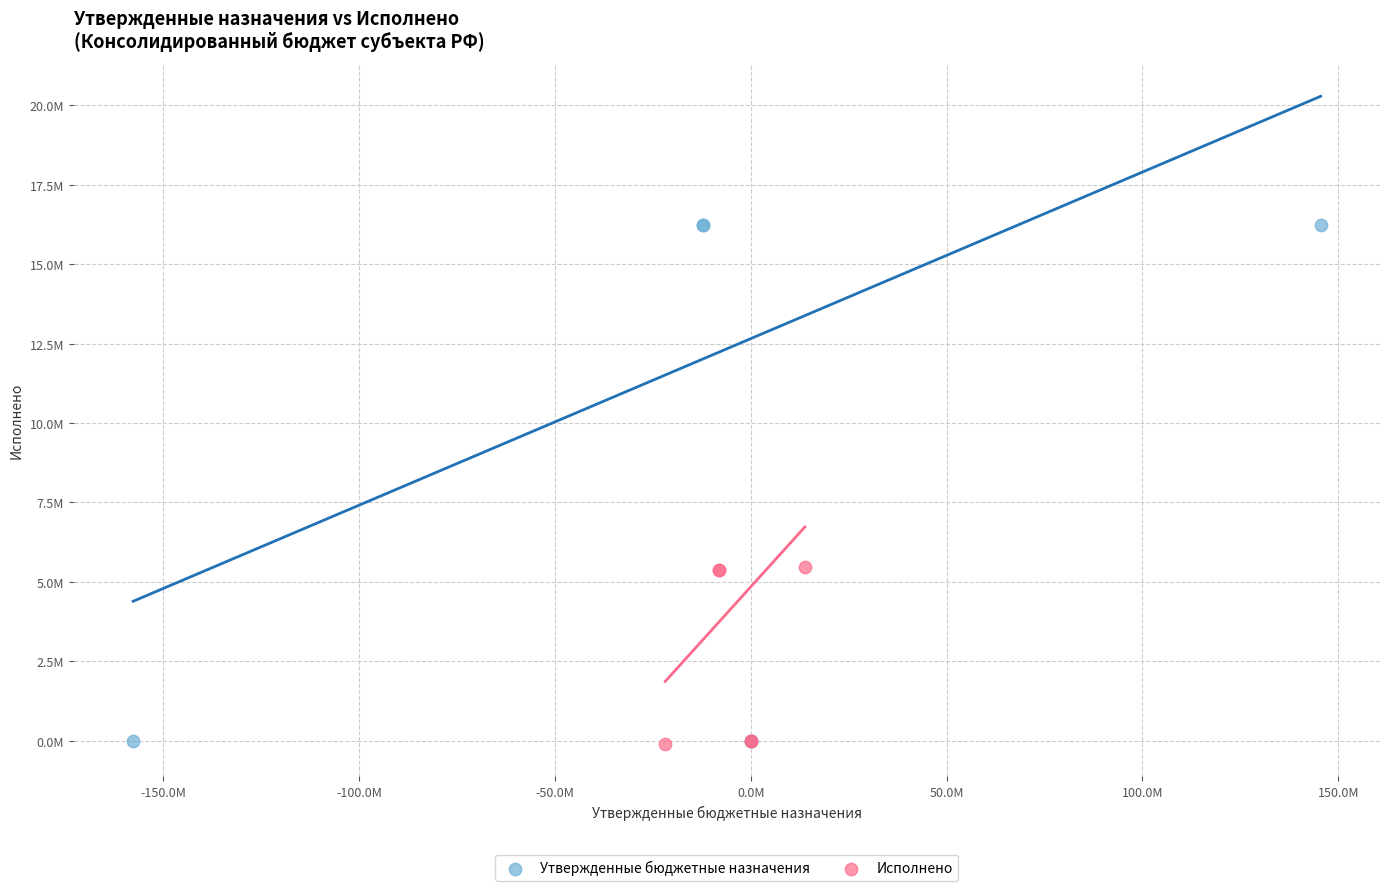

Which series contains the highest Y value?

Утвержденные бюджетные назначения